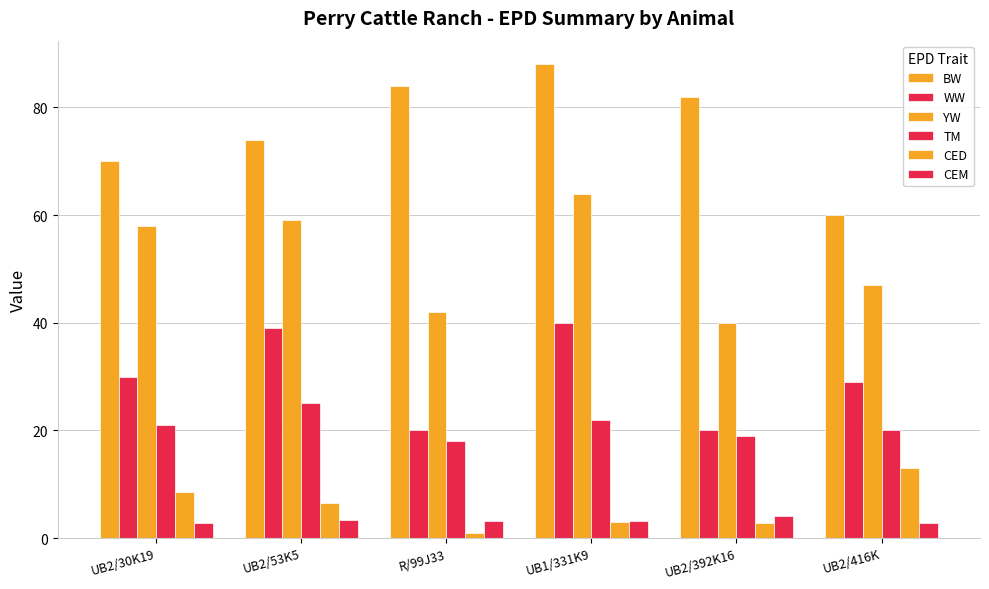

What is the label of the 6th bar from the right?

UB2/30K19